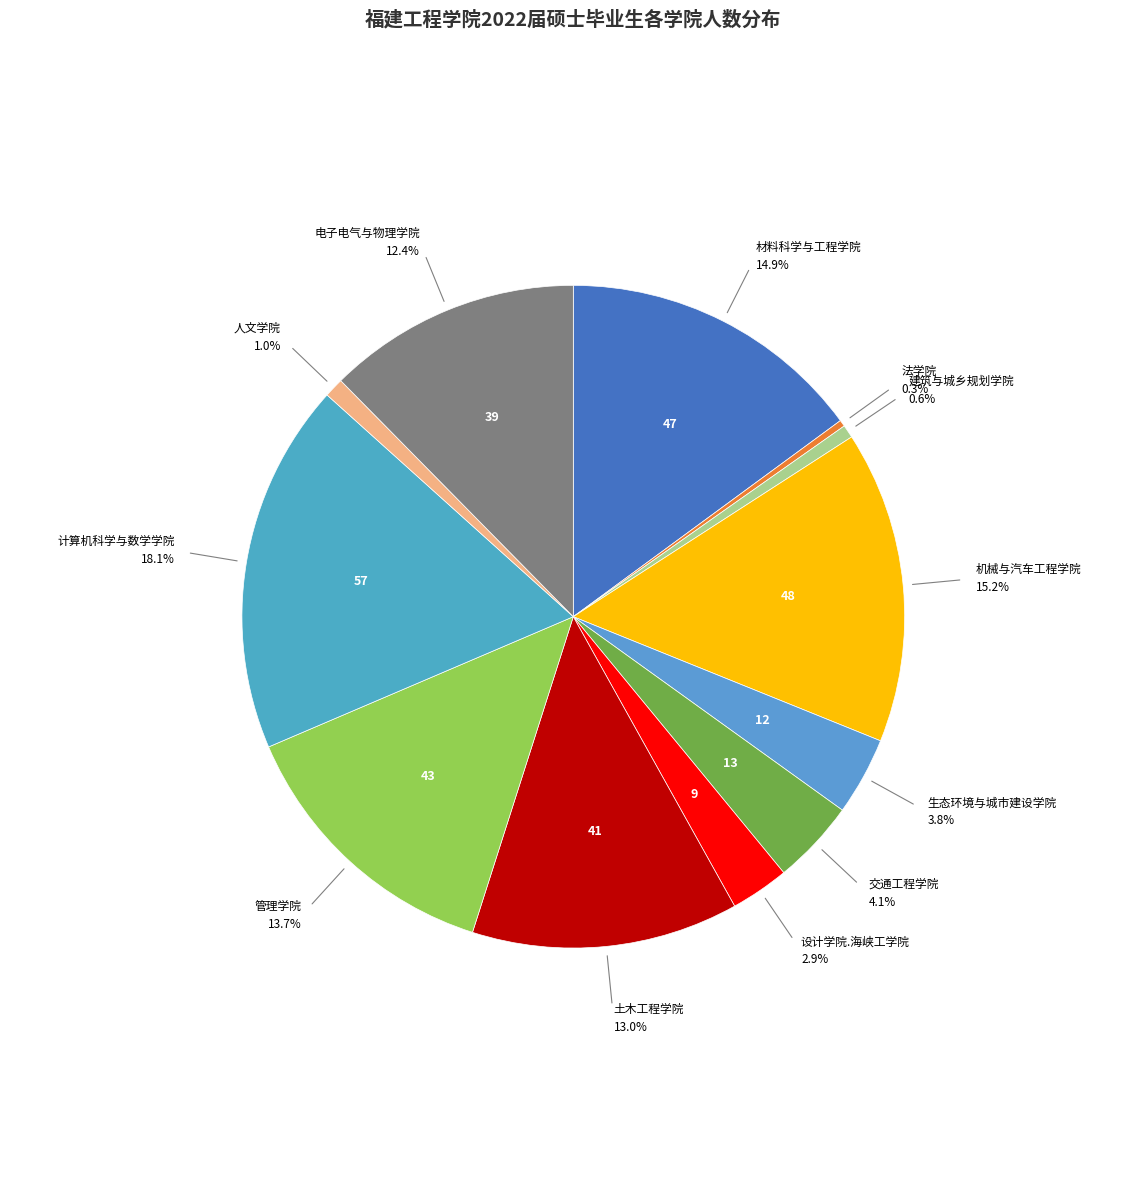

To the nearest percent, what is the difference between the largest and smallest slice percentages?

18%